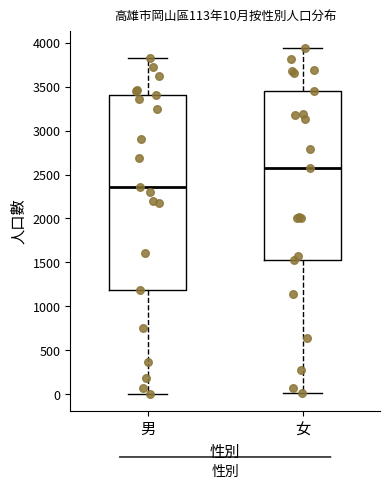

Comparing the boxes themselves (not the whiskers), which one is the tallest?

男